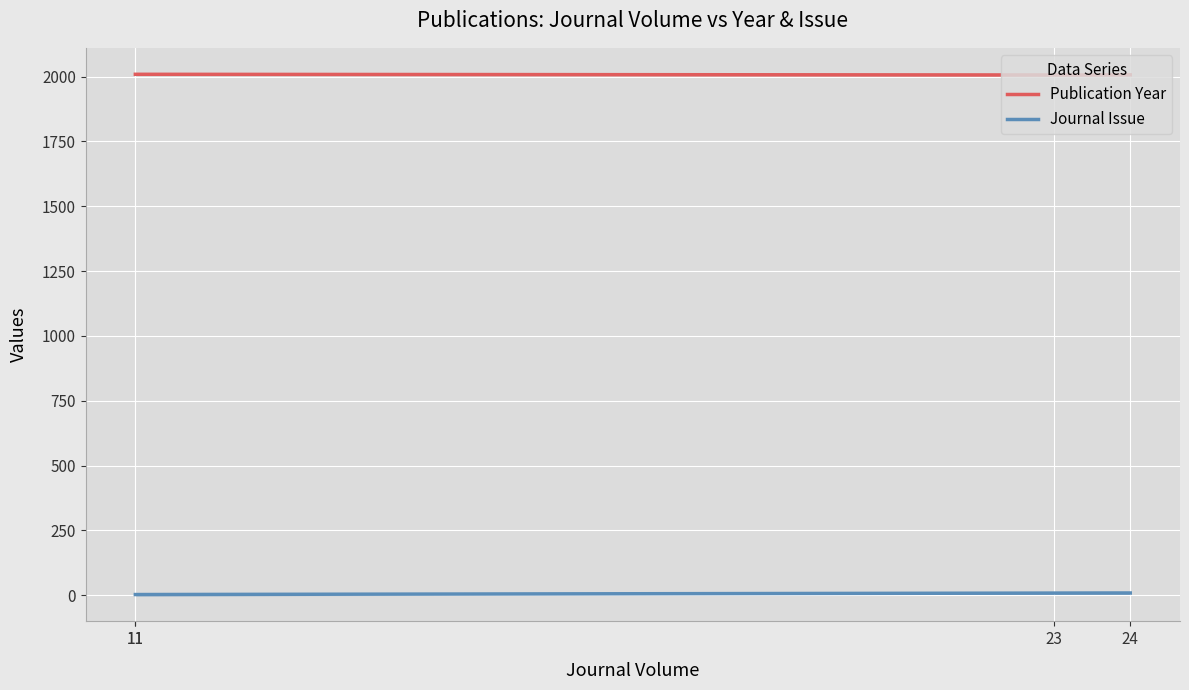

Rank the series by their average value, from lowest to highest.

Journal Issue, Publication Year